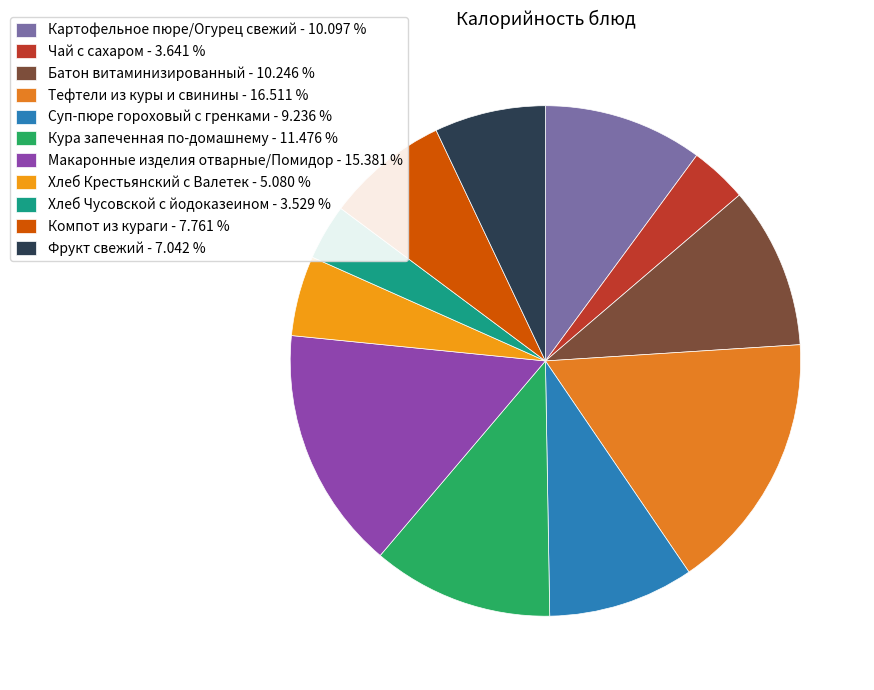

Is there any slice that represents more than half of the pie?

No